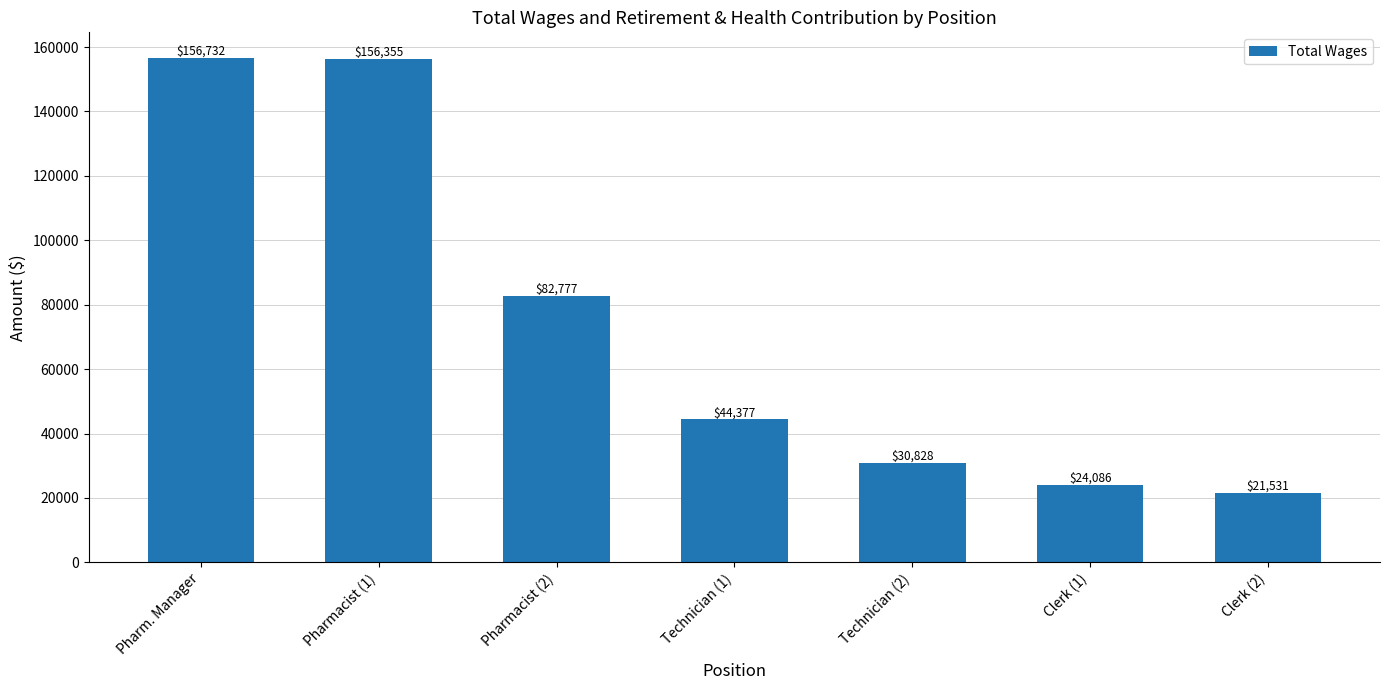

Rank the categories by value from lowest to highest.

Clerk (2), Clerk (1), Technician (2), Technician (1), Pharmacist (2), Pharmacist (1), Pharm. Manager